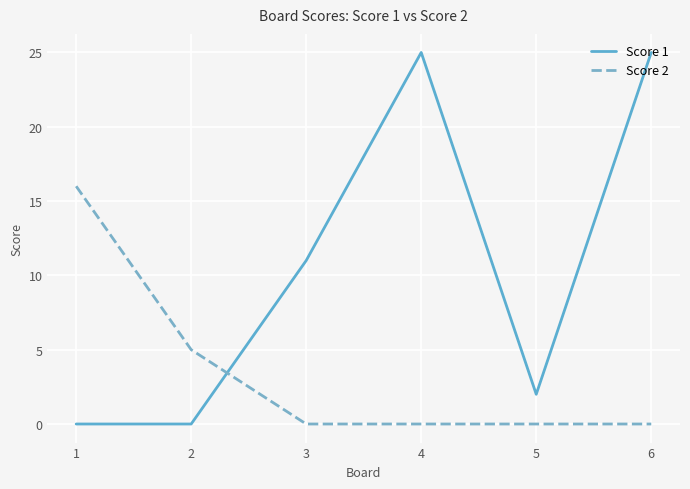

True or false: Score 1 has a value of 42 at 4.

False